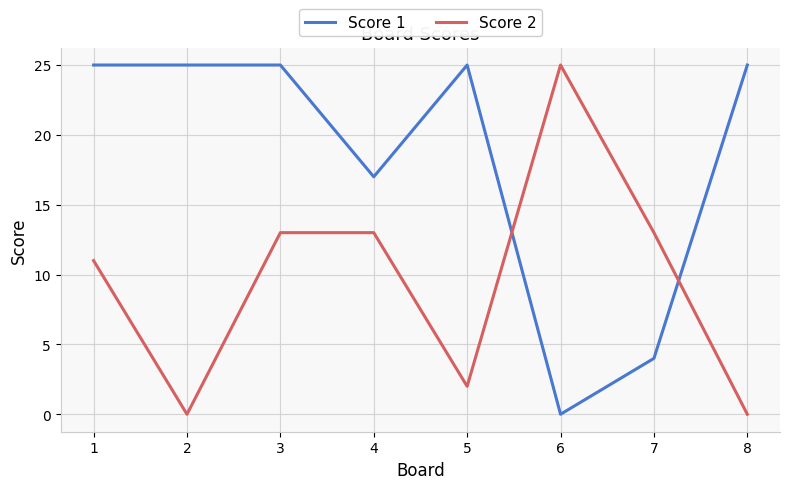

What is the difference between the Score 2 values at 4 and 1?

2